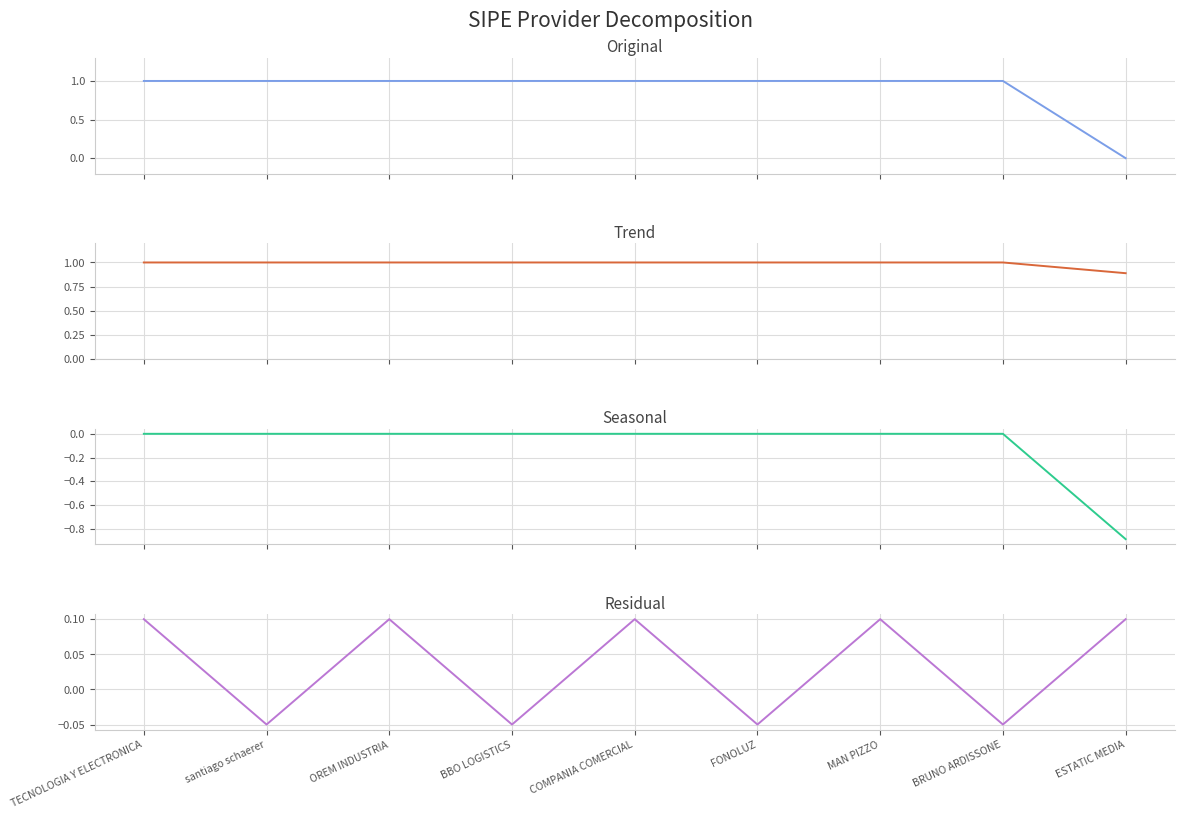

Reading left to right, what are all the values shown in this chart?

Original: TECNOLOGIA Y ELECTRONICA=1.0	santiago schaerer=1.0	OREM INDUSTRIA=1.0	BBO LOGISTICS=1.0	COMPANIA COMERCIAL=1.0	FONOLUZ=1.0	MAN PIZZO=1.0	BRUNO ARDISSONE=1.0	ESTATIC MEDIA=0.0
Trend: TECNOLOGIA Y ELECTRONICA=1.0	santiago schaerer=1.0	OREM INDUSTRIA=1.0	BBO LOGISTICS=1.0	COMPANIA COMERCIAL=1.0	FONOLUZ=1.0	MAN PIZZO=1.0	BRUNO ARDISSONE=1.0	ESTATIC MEDIA=0.9
Seasonal: TECNOLOGIA Y ELECTRONICA=0.0	santiago schaerer=0.0	OREM INDUSTRIA=0.0	BBO LOGISTICS=0.0	COMPANIA COMERCIAL=0.0	FONOLUZ=0.0	MAN PIZZO=0.0	BRUNO ARDISSONE=0.0	ESTATIC MEDIA=-0.9
Residual: TECNOLOGIA Y ELECTRONICA=0.1	santiago schaerer=-0.1	OREM INDUSTRIA=0.1	BBO LOGISTICS=-0.1	COMPANIA COMERCIAL=0.1	FONOLUZ=-0.1	MAN PIZZO=0.1	BRUNO ARDISSONE=-0.1	ESTATIC MEDIA=0.1